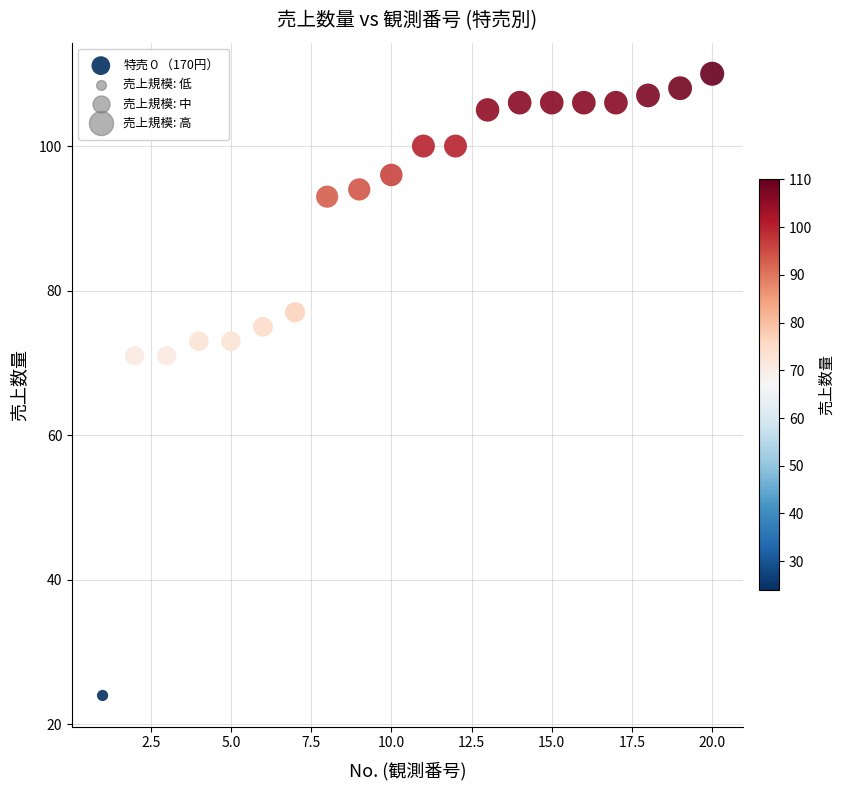

What is the range of X values (max minus min)?

19